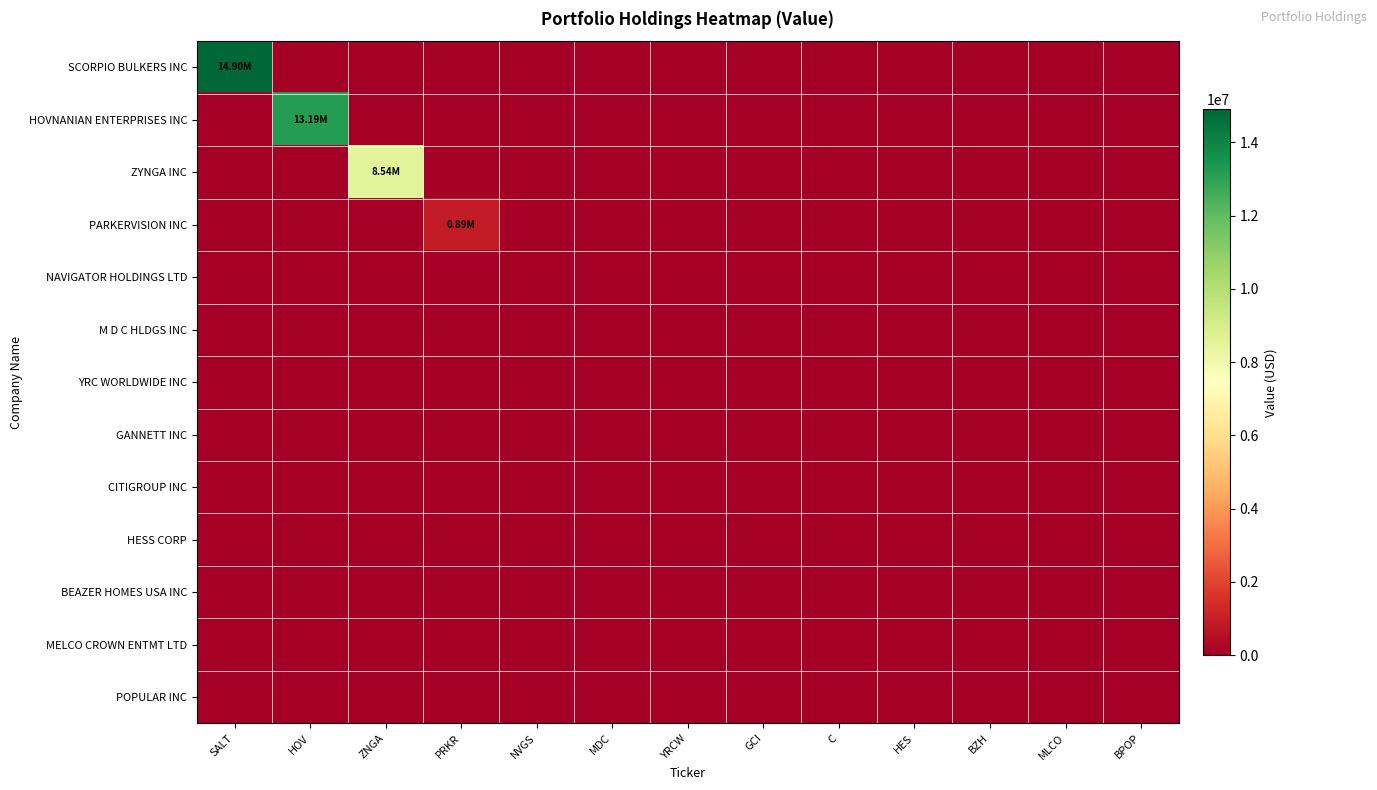

List the series in order of their peak value, lowest first.

NAVIGATOR HOLDINGS LTD, M D C HLDGS INC, YRC WORLDWIDE INC, GANNETT INC, CITIGROUP INC, HESS CORP, BEAZER HOMES USA INC, MELCO CROWN ENTMT LTD, POPULAR INC, PARKERVISION INC, ZYNGA INC, HOVNANIAN ENTERPRISES INC, SCORPIO BULKERS INC